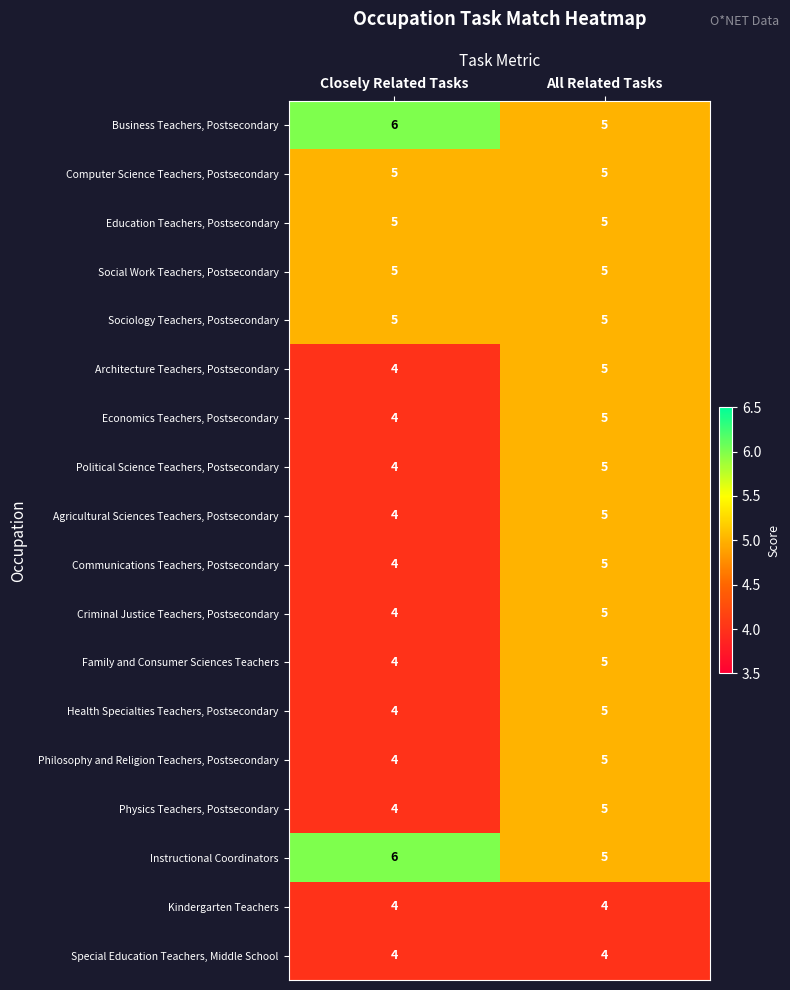

How many data points does each series have?

2